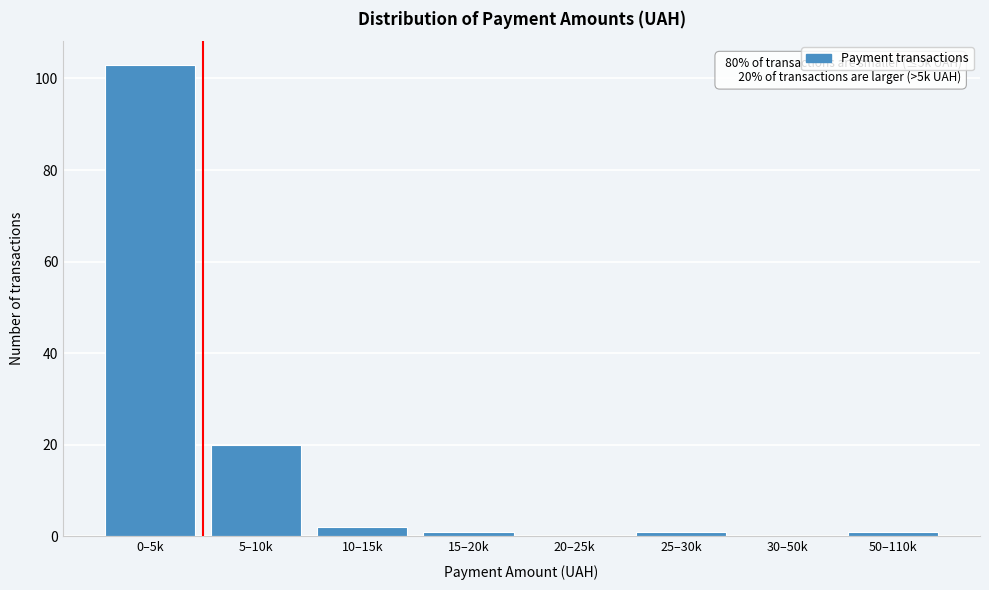

Reading left to right, what are all the values shown in this chart?

0–5k=103	5–10k=20	10–15k=2	15–20k=1	20–25k=0	25–30k=1	30–50k=0	50–110k=1